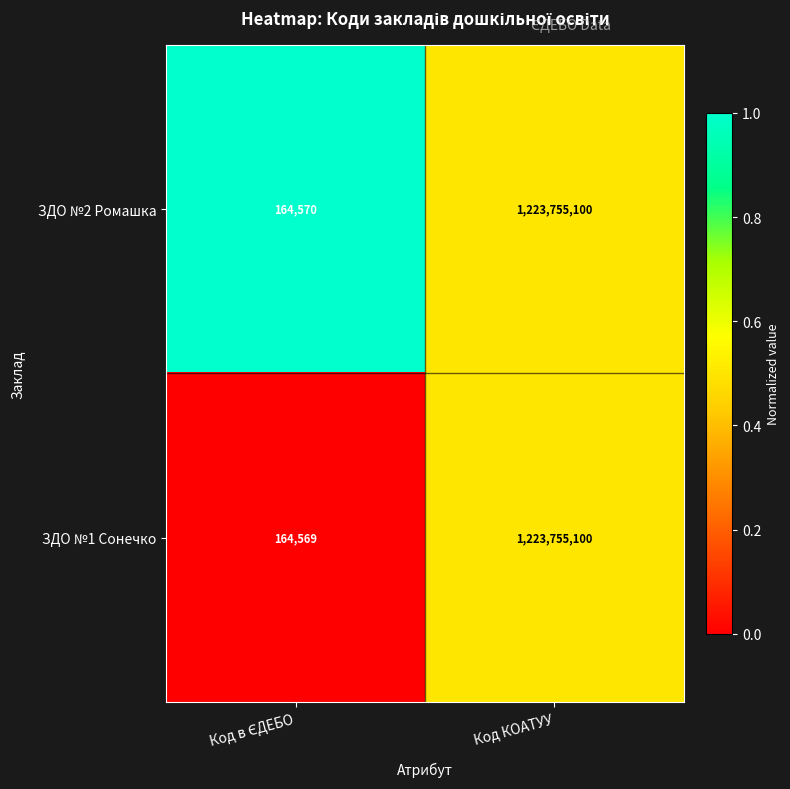

Which series has the widest spread of values?

ЗДО №1 Сонечко